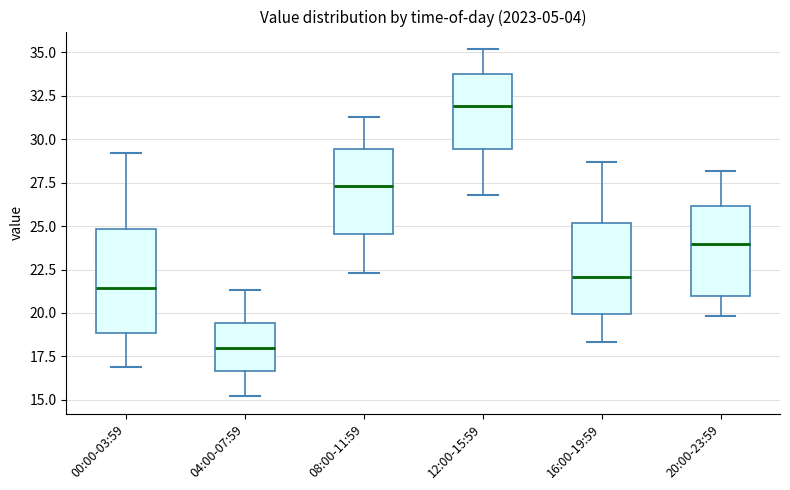

Reading left to right, transcribe this box plot: for each box, give where its median line is, the range the box spans, and where its two whiskers end, as read against the y-axis. The values are not printed on the chart, so give them approximately, as read against the axis.

00:00-03:59: median 21.5, box 19.0 to 25.0, whiskers 17.0 to 29.0
04:00-07:59: median 18.0, box 16.5 to 19.5, whiskers 15.0 to 21.5
08:00-11:59: median 27.5, box 24.5 to 29.5, whiskers 22.5 to 31.5
12:00-15:59: median 32.0, box 29.5 to 34.0, whiskers 27.0 to 35.0
16:00-19:59: median 22.0, box 20.0 to 25.0, whiskers 18.5 to 28.5
20:00-23:59: median 24.0, box 21.0 to 26.0, whiskers 20.0 to 28.0